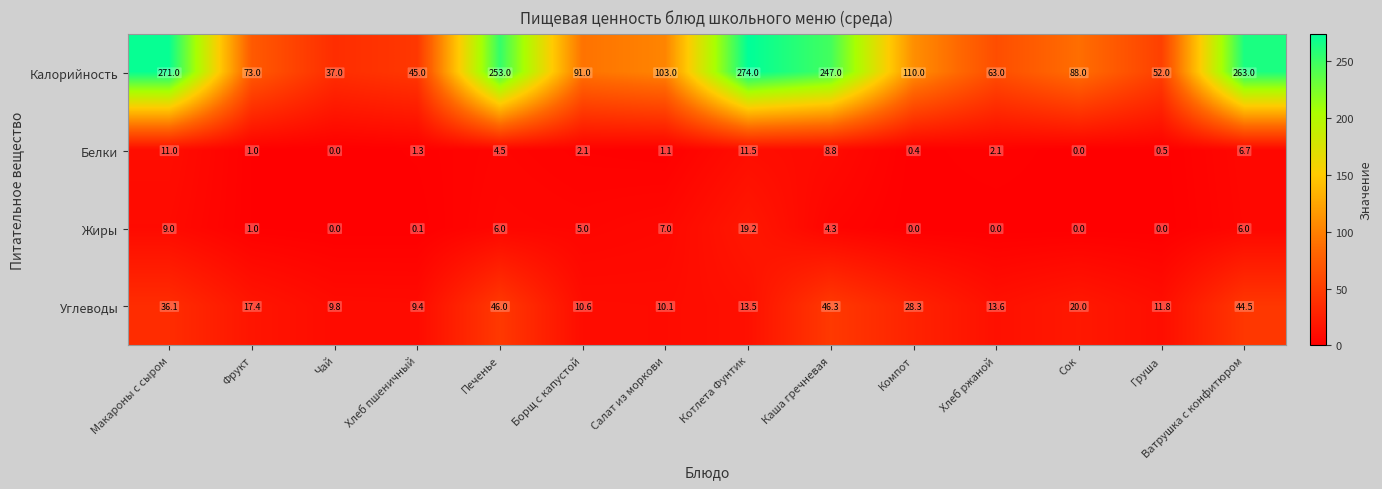

What is the greatest value displayed?

274.0